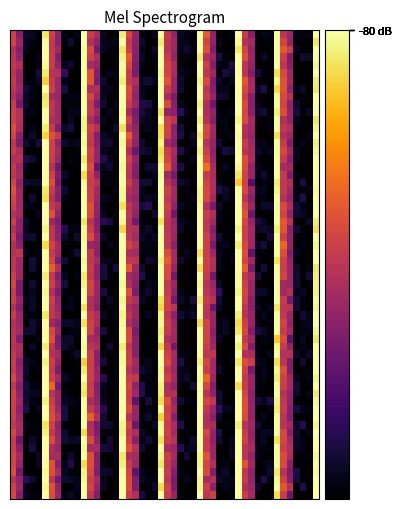

Which category has the highest value across all series?

5